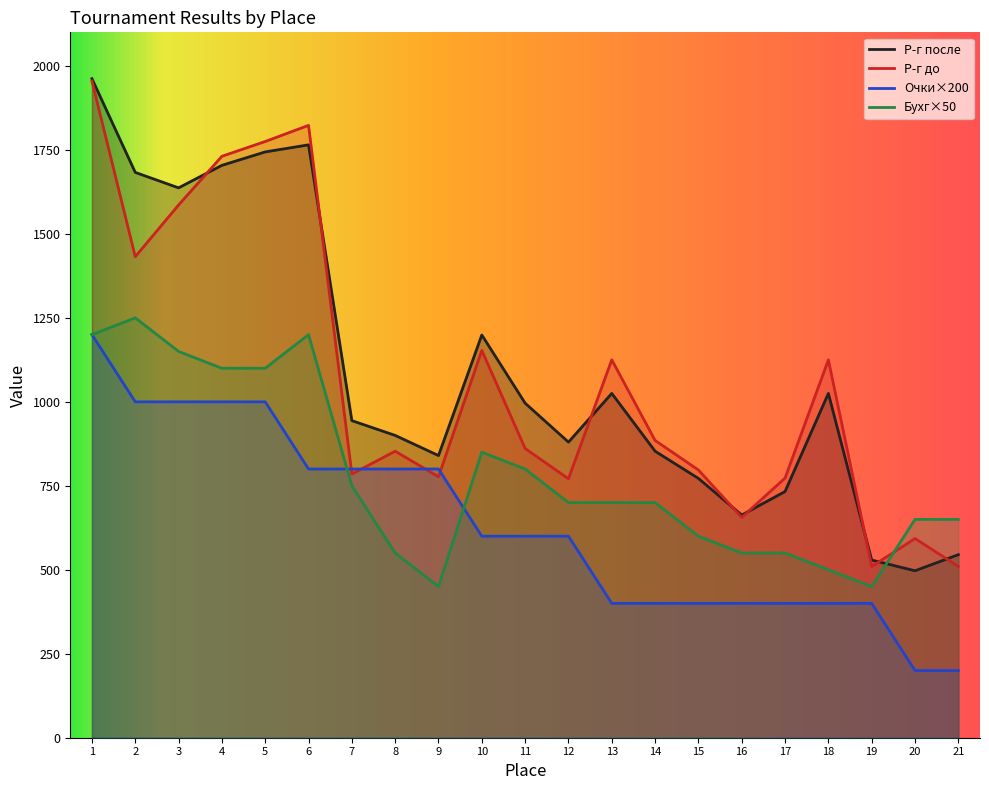

How many data points in Бухг are above 700?

9